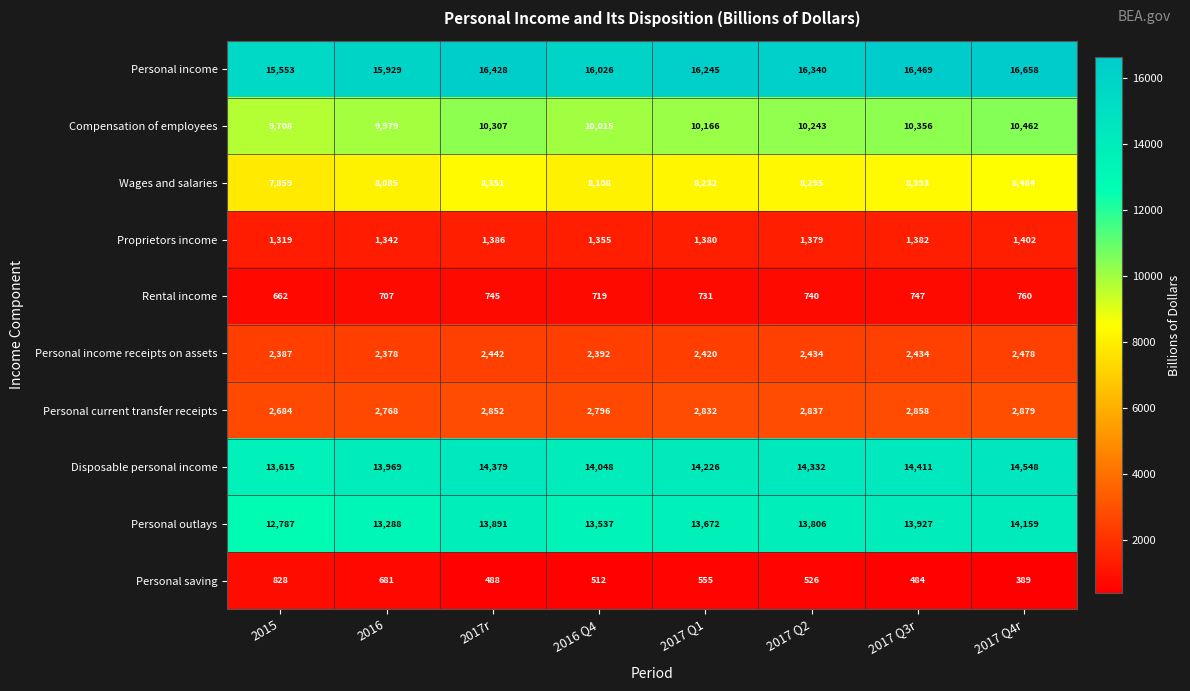

What is the total value across all series at 2017r?

71269